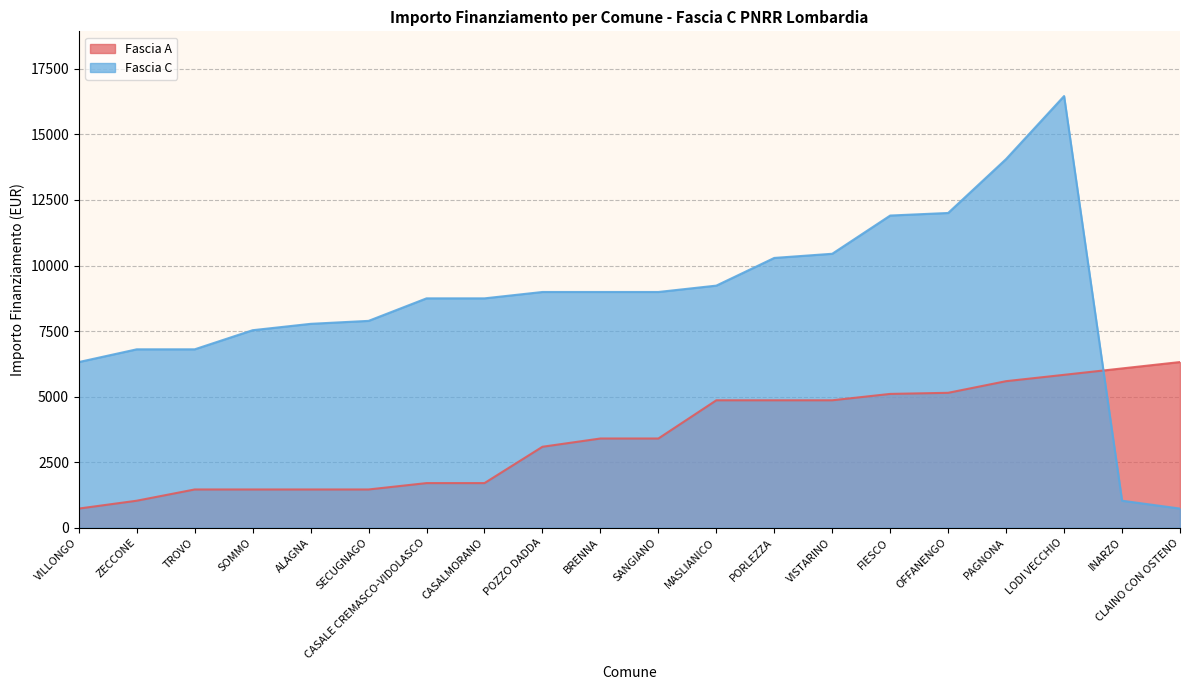

At which category is the sum across all series the highest?

LODI VECCHIO